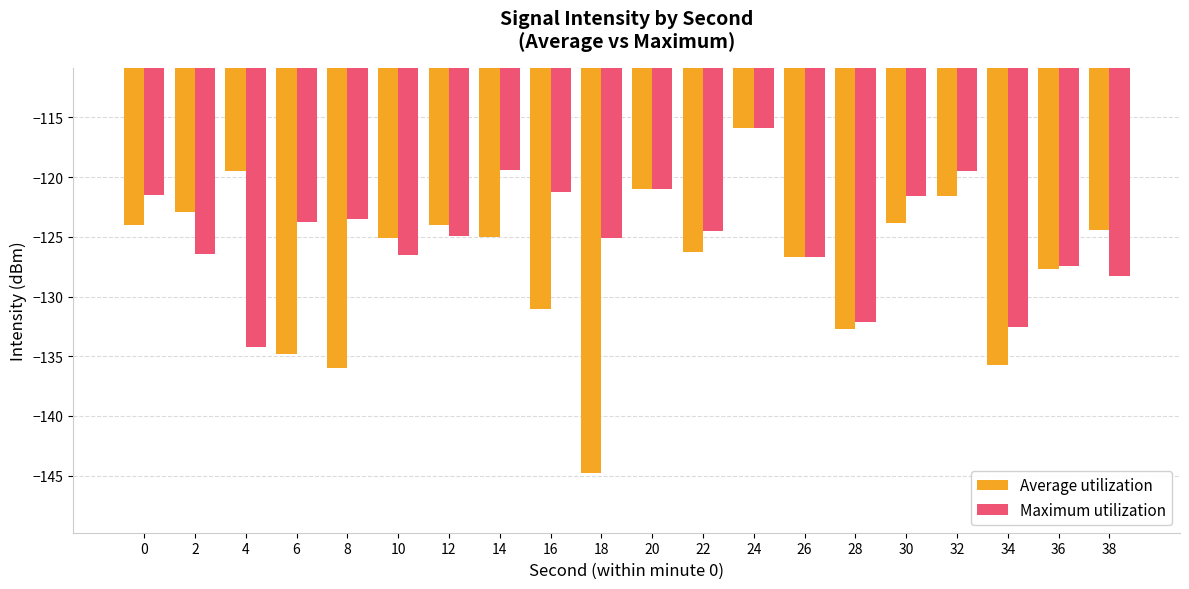

What is the value of the Maximum utilization bar at the 15th from the left?

-132.1